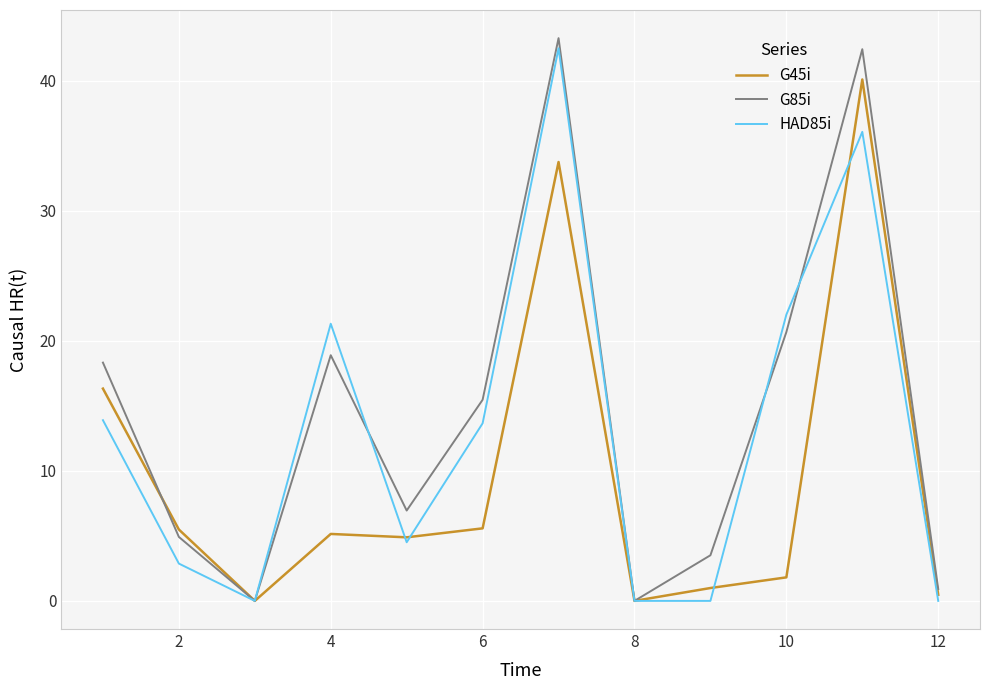

What is the maximum value for G45i?

40.1